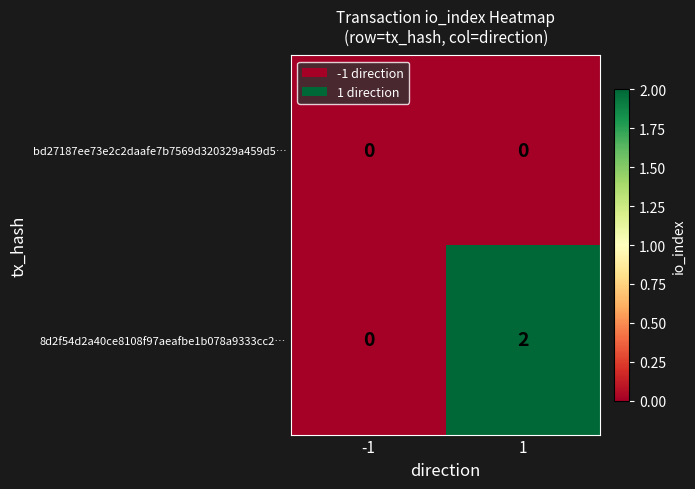

The 8d2f54d2a40ce8108f97aeafbe1b078a9333cc2… series shows 0 at -1. True or false?

True